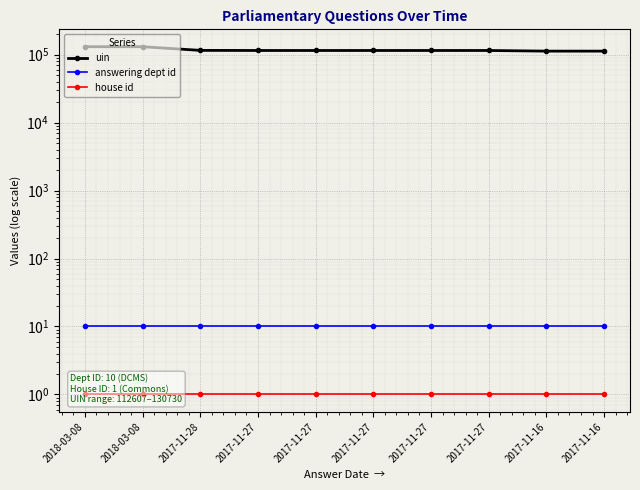

True or false: uin and house id cross at least once.

False